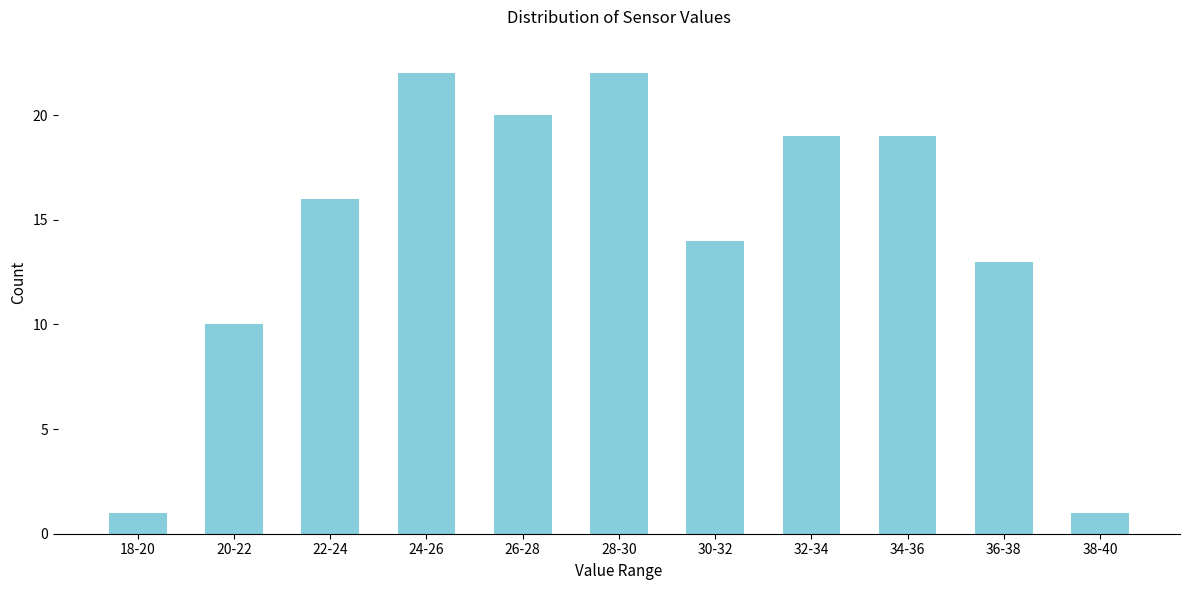

Reading left to right, list all the values displayed in this chart.

1	10	16	22	20	22	14	19	19	13	1